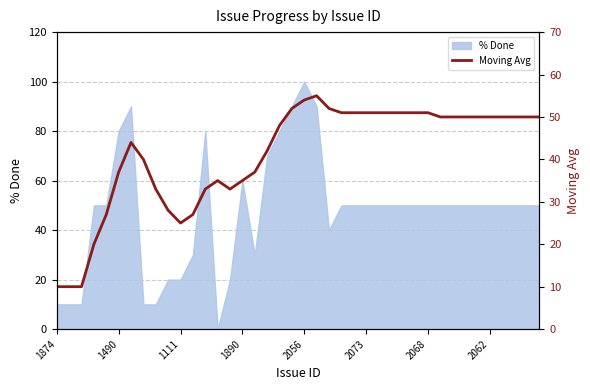

The value at 23 is 51. True or false?

True